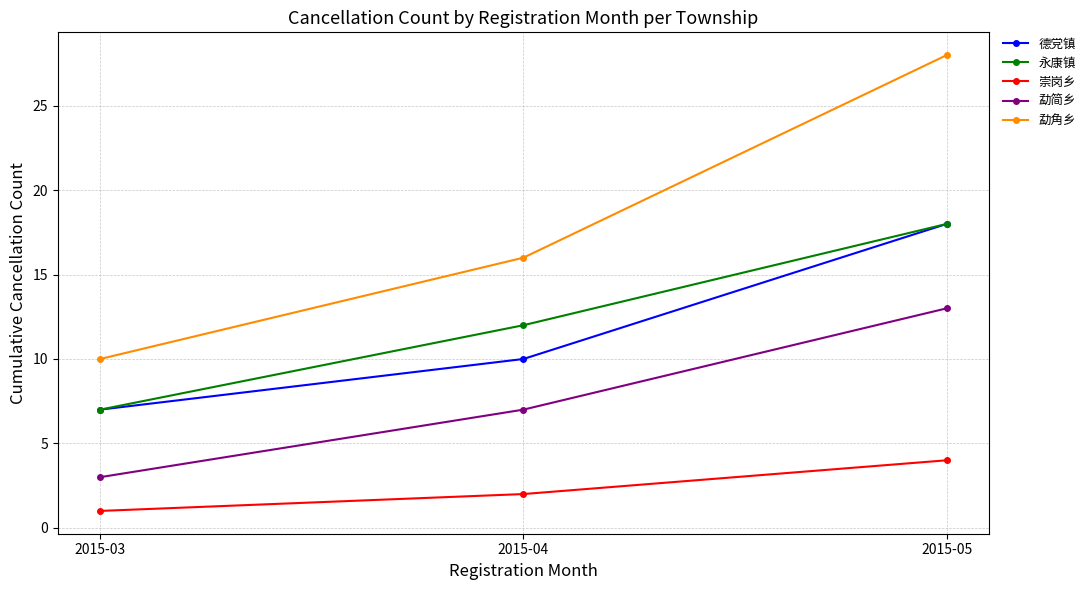

At which category does the chart reach its minimum across all series?

2015-03